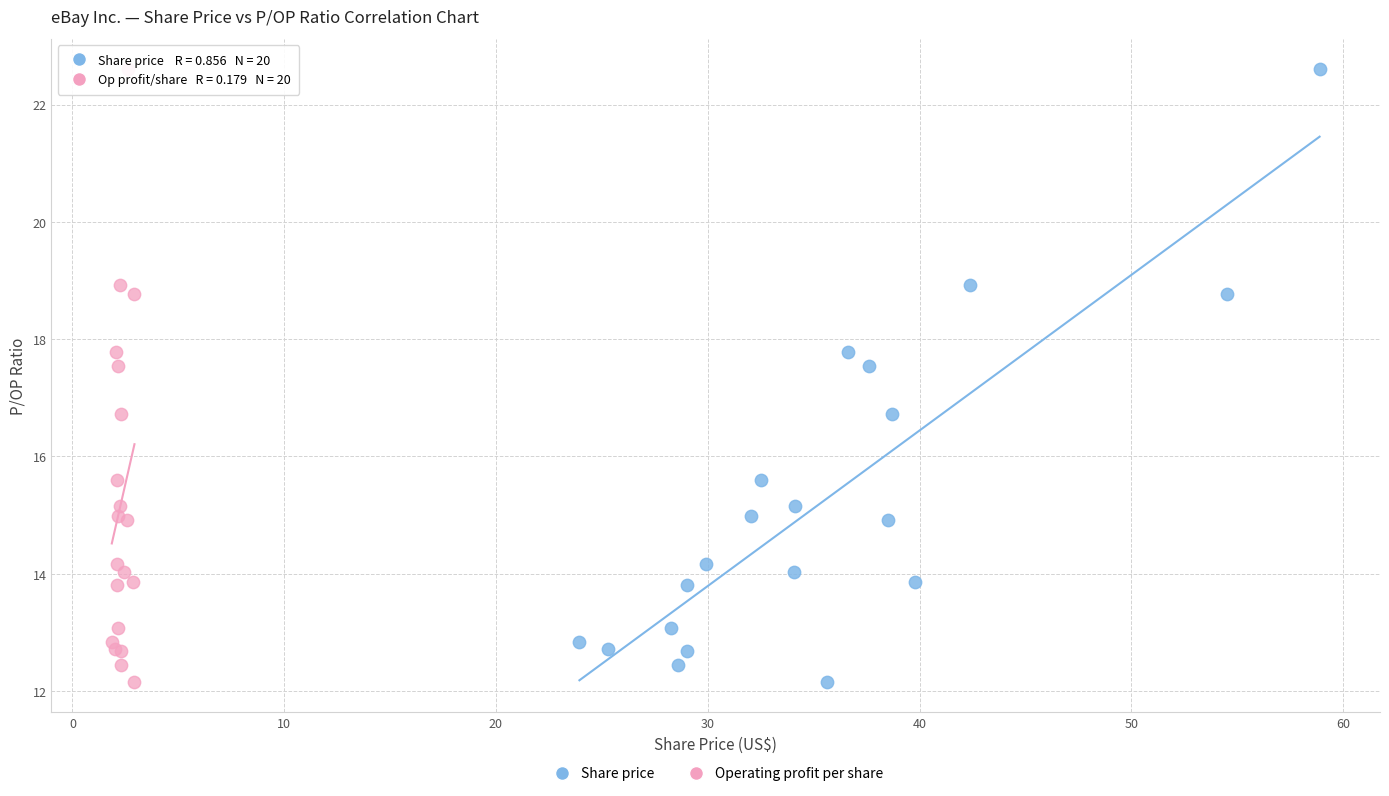

What are all the series names shown in the legend?

Share price, Operating profit per share